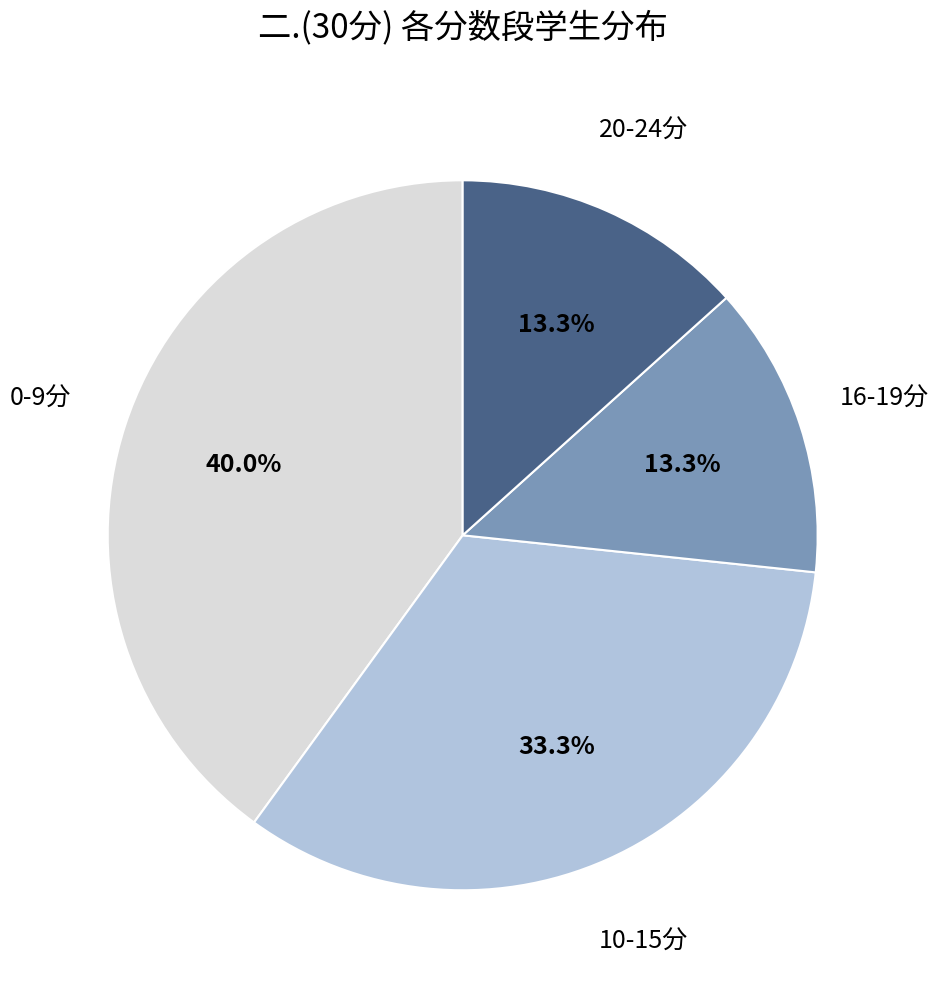

To the nearest percent, what is the difference between the largest and smallest slice percentages?

27%